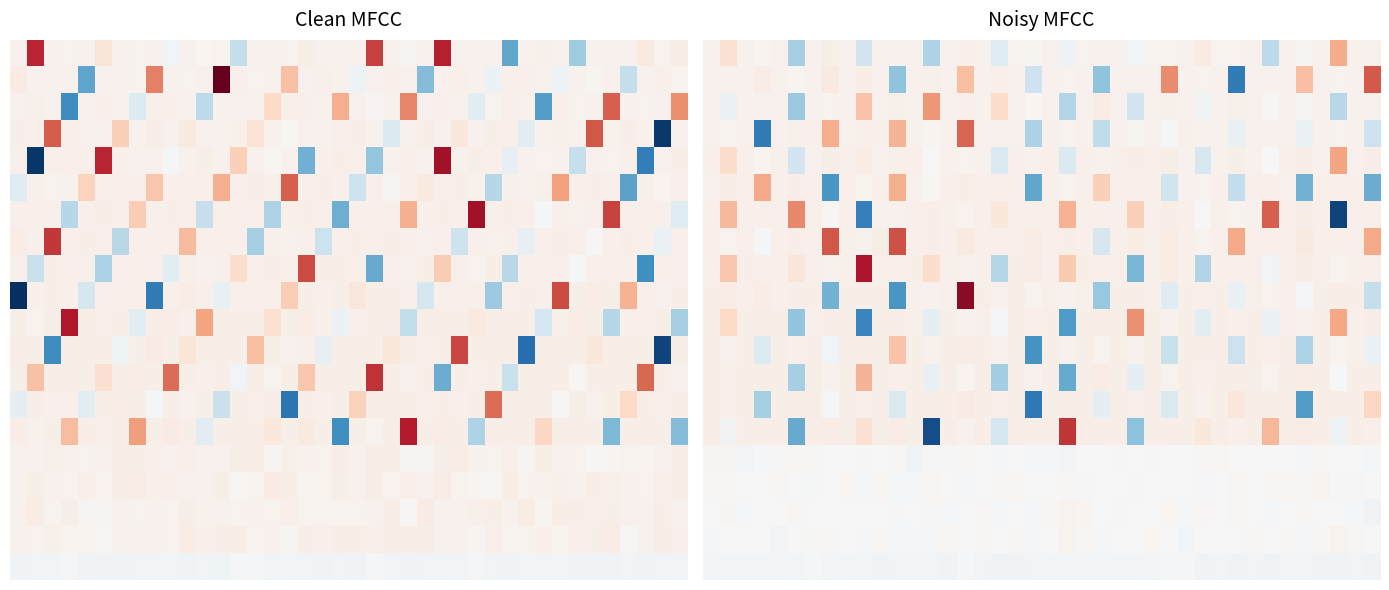

What is the spread (max minus min) of values at 19?

783.2